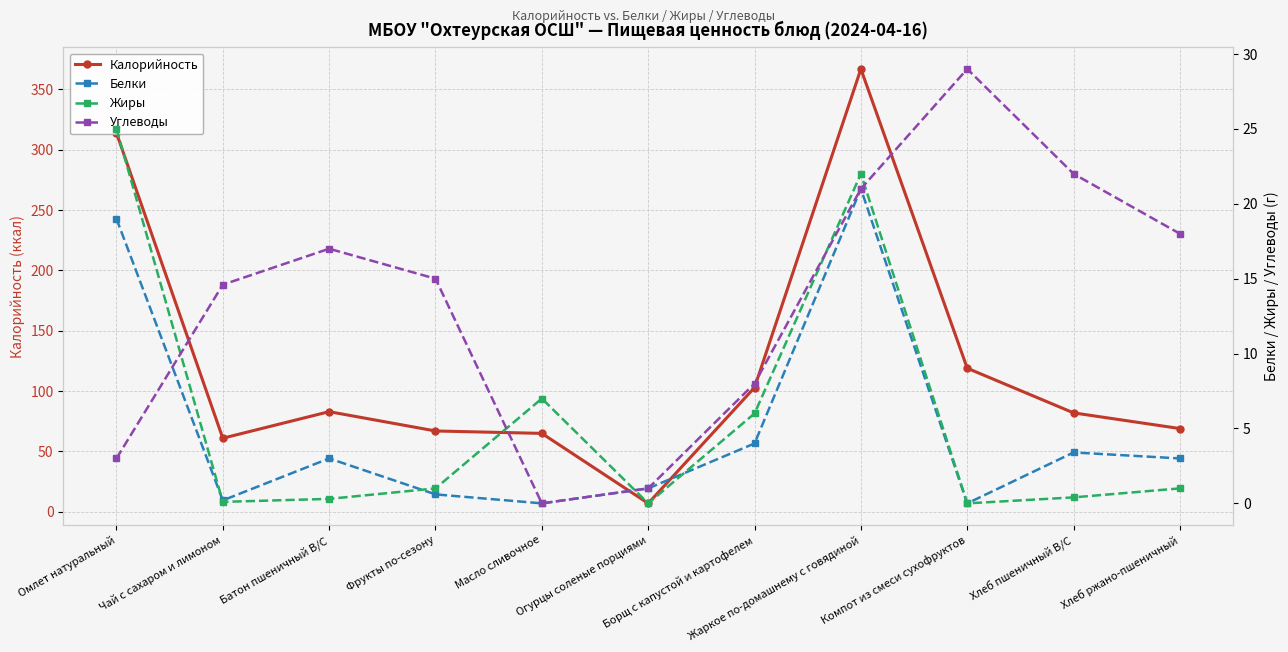

At which category does Углеводы reach its first local peak?

Батон пшеничный В/С